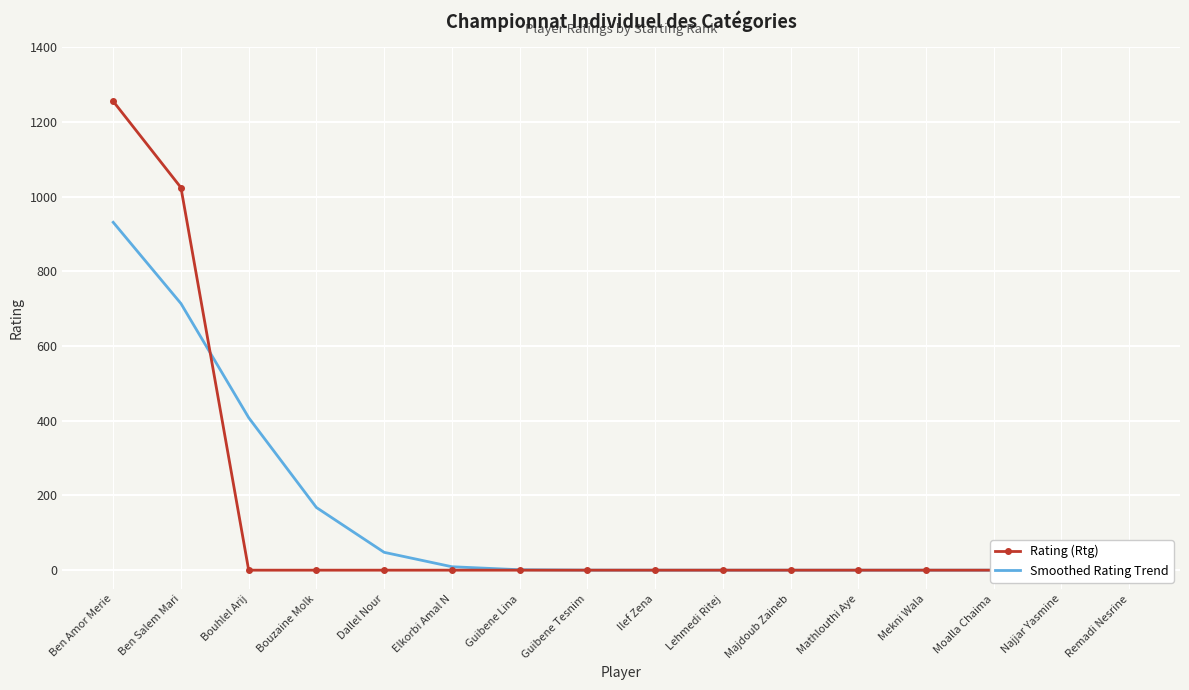

How many lines are shown in the chart?

2